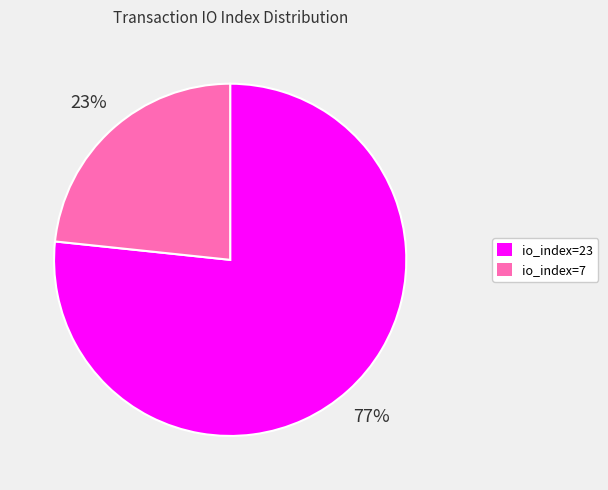

Which category accounts for the majority?

io_index=23